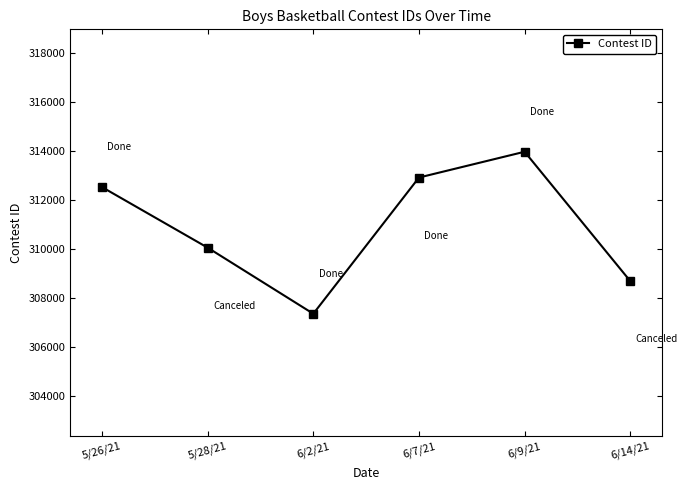

Reading right to left, extract all data points from this chart.

308682	313966	312912	307349	310048	312522